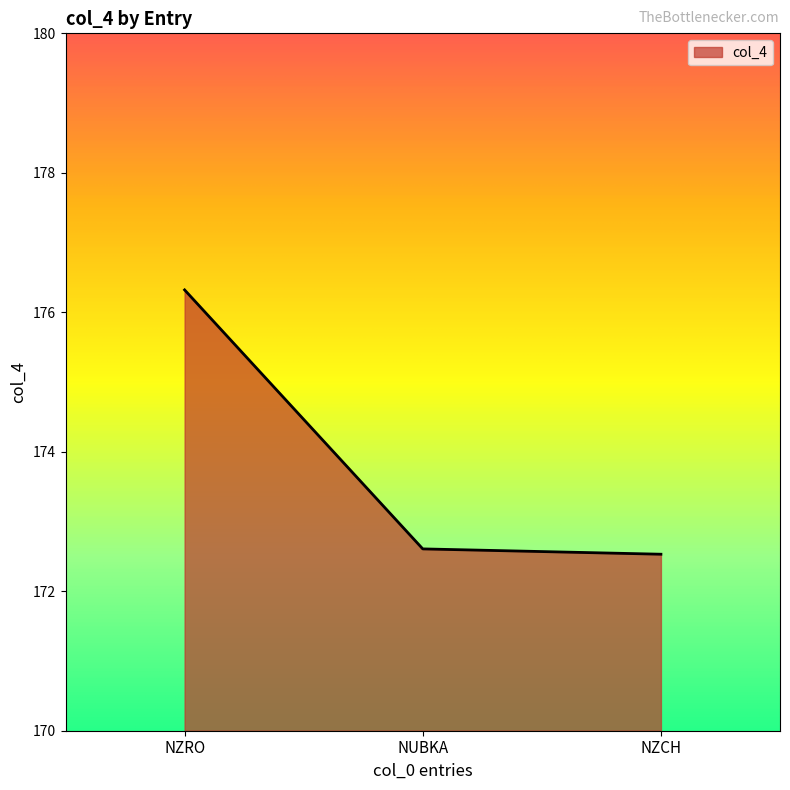

How many categories are shown in the chart?

3